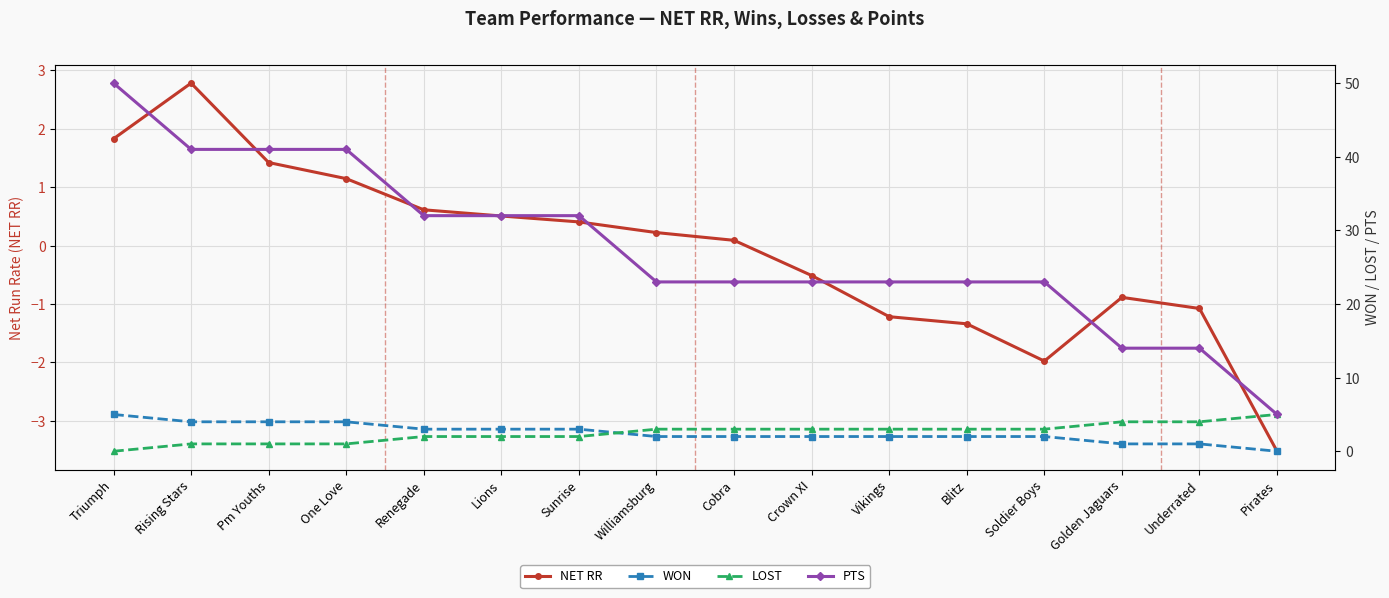

At which label does WON reach its minimum?

Pirates